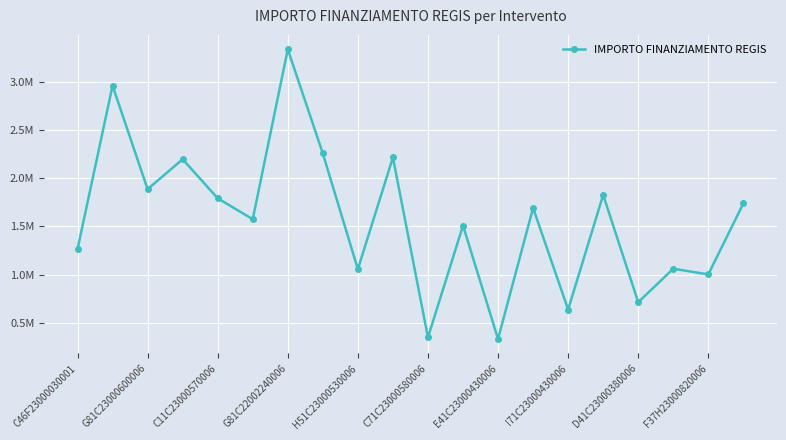

Is this an area chart (filled region under the line)?

No